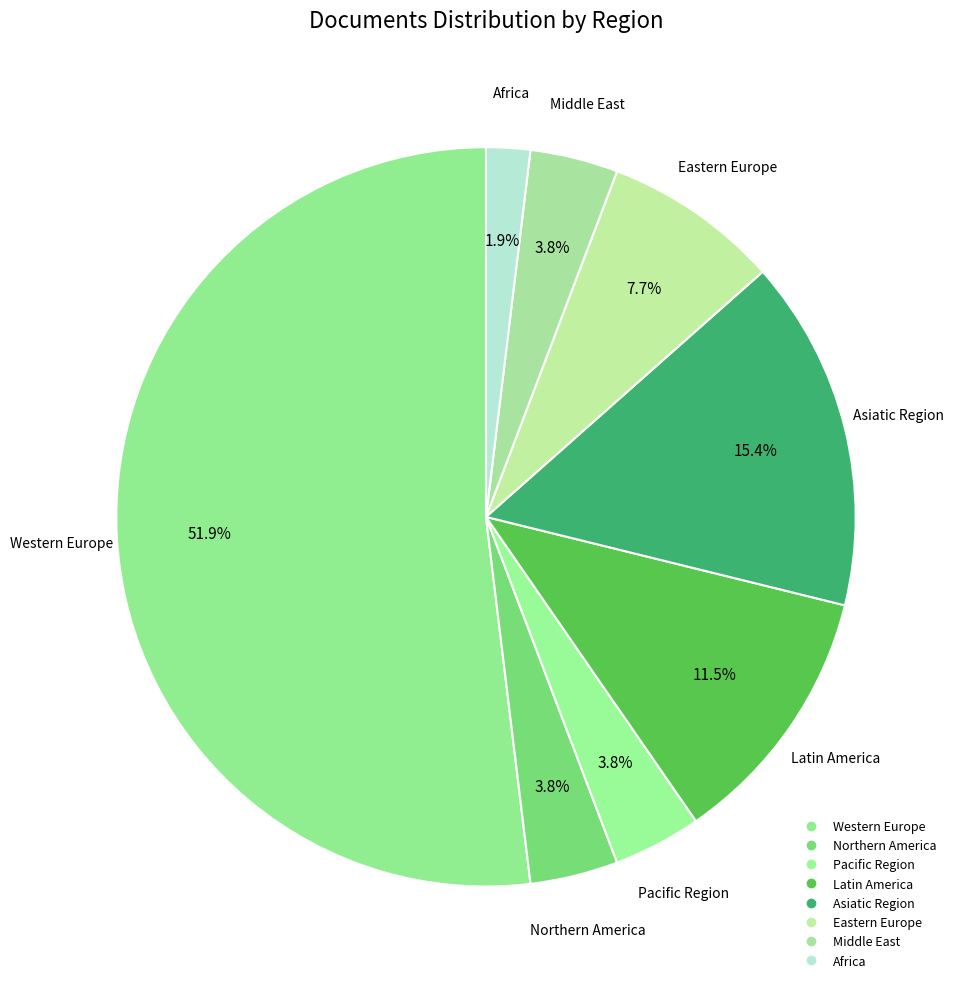

Is there any slice that represents more than half of the pie?

Yes